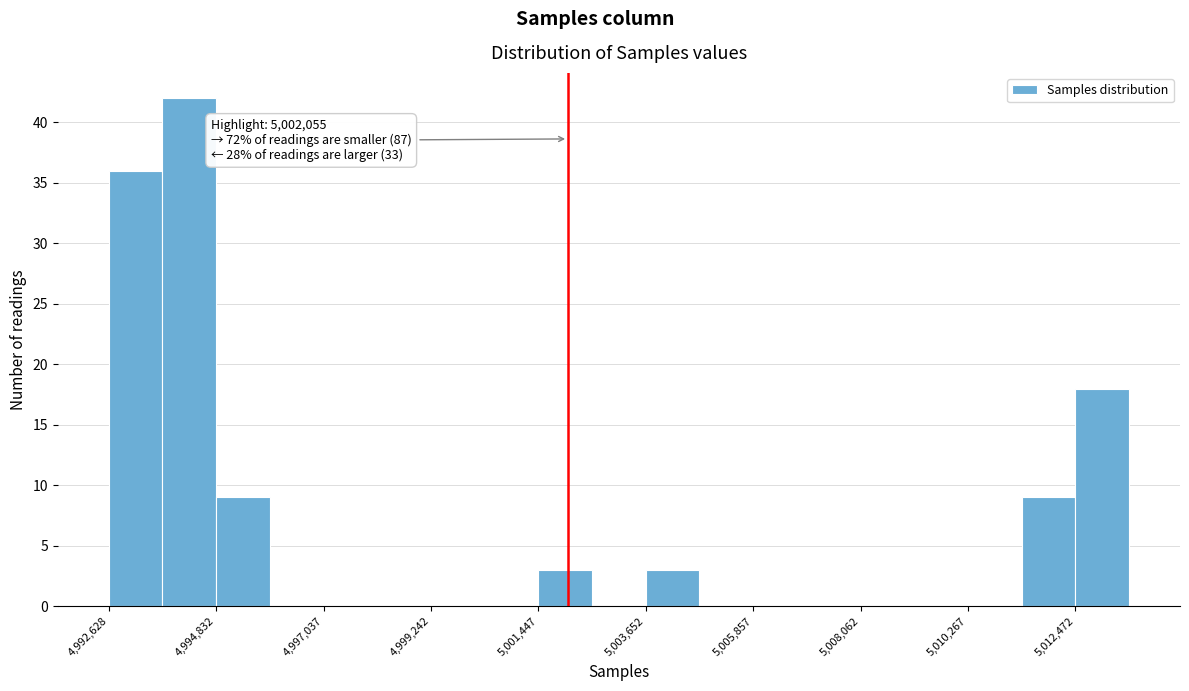

Read against the x-axis, roughly where is the centre of the tallest bar?

4994500